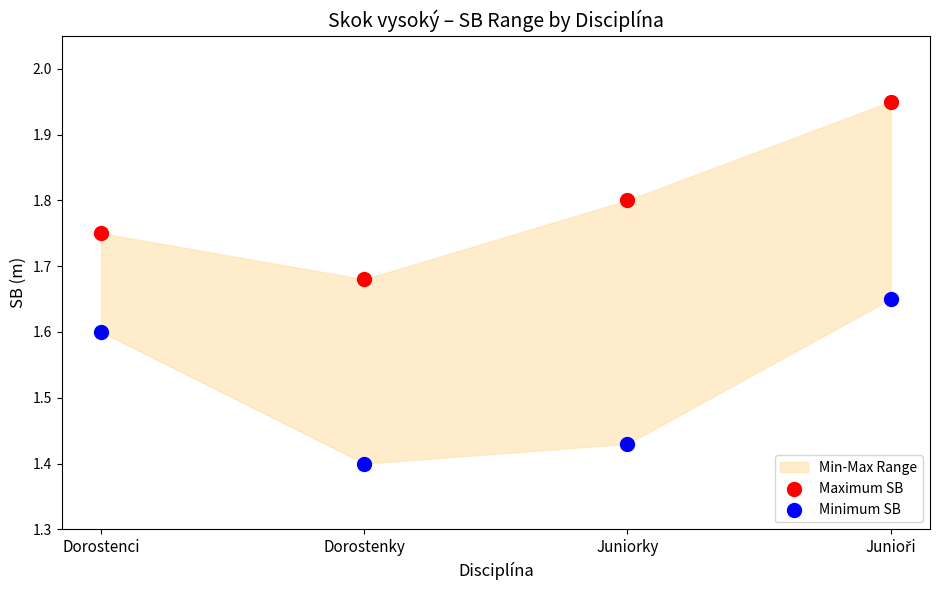

Which series reaches the minimum Y coordinate?

Minimum SB